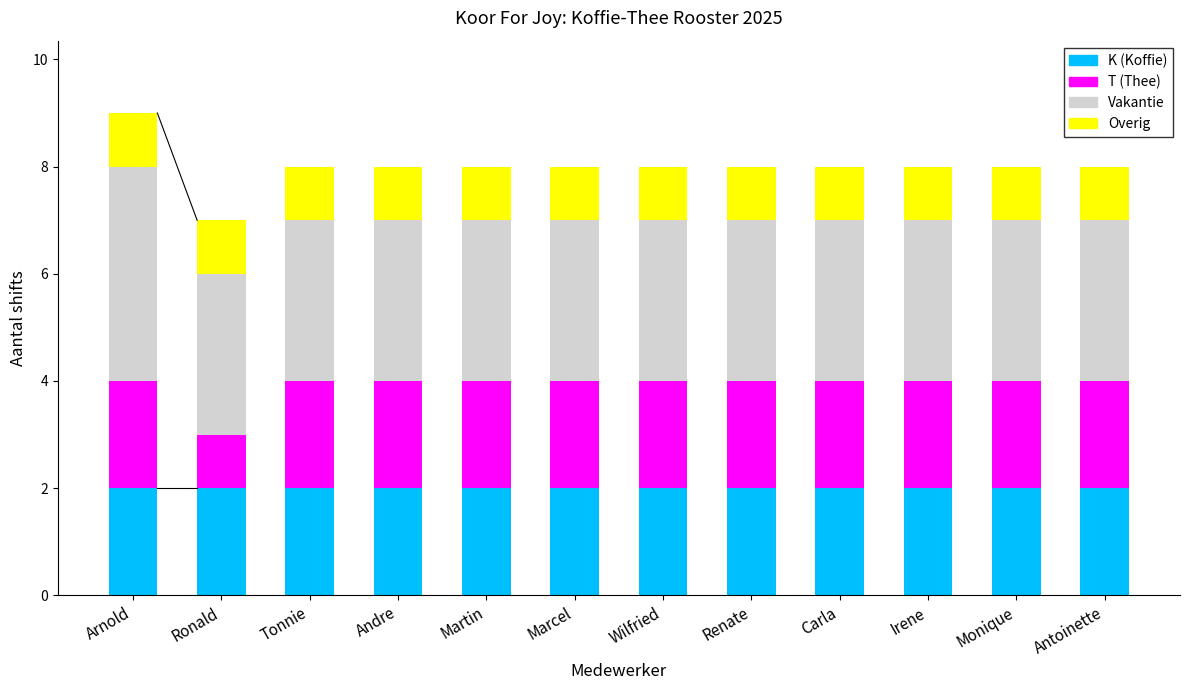

What is the total value across all series at Wilfried?

8